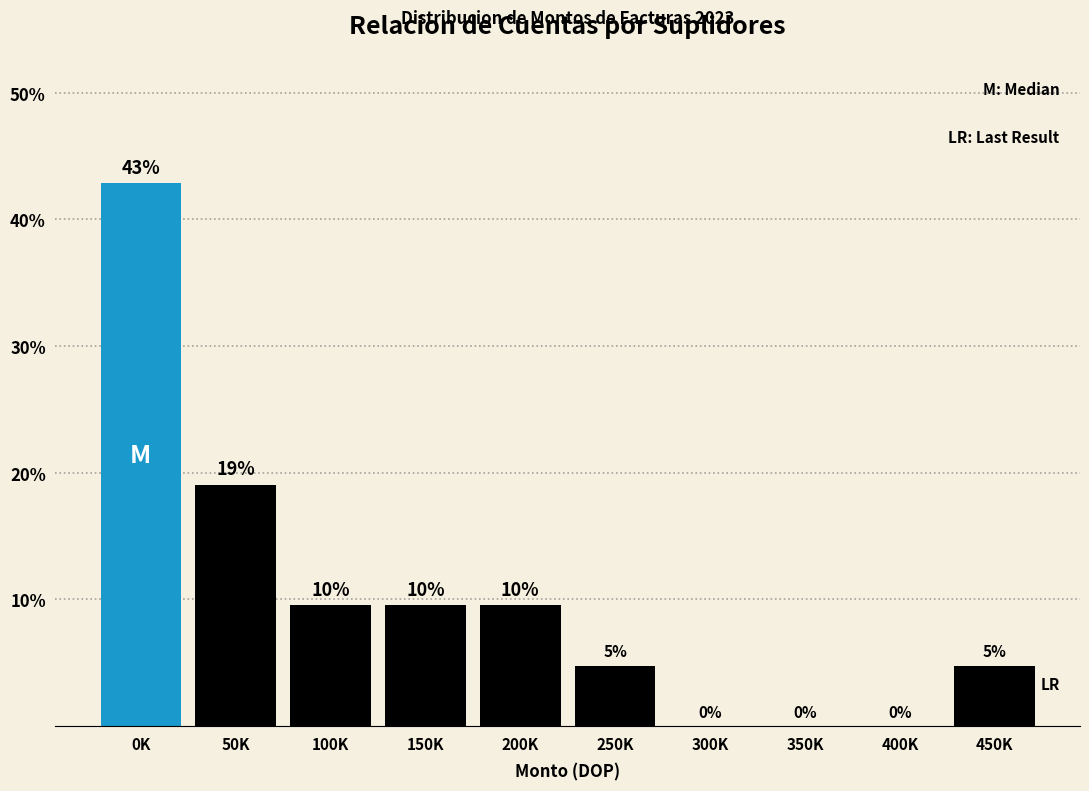

Which category has the highest value across all series?

0K